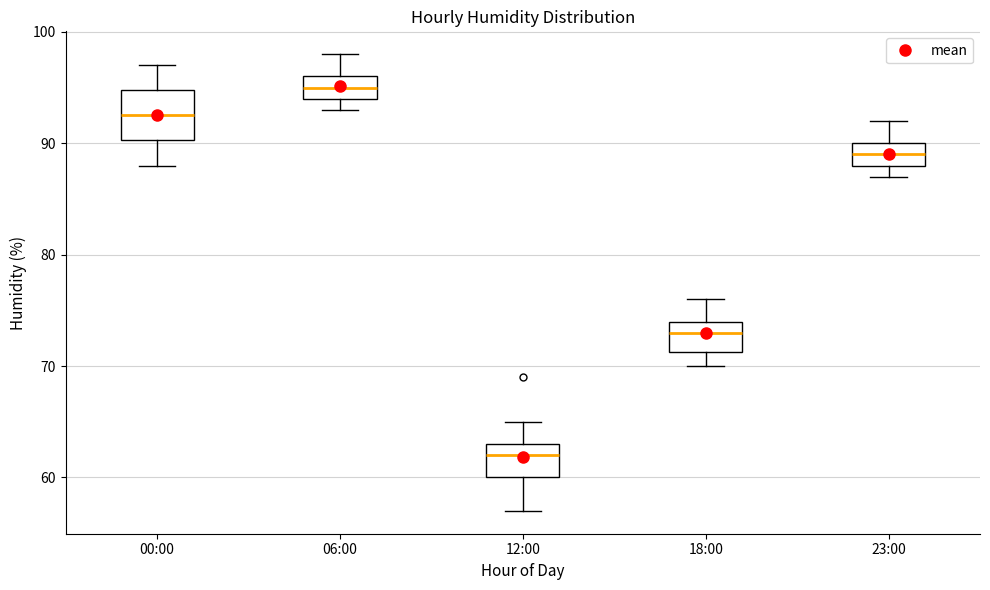

Reading left to right, read every box against the y-axis: the position of its median line, the range the box covers, and the ends of its whiskers. The values are not printed on the chart, so give them approximately, as read against the axis.

00:00: median 93, box 90 to 95, whiskers 88 to 97
06:00: median 95, box 94 to 96, whiskers 93 to 98
12:00: median 62, box 60 to 63, whiskers 57 to 65
18:00: median 73, box 71 to 74, whiskers 70 to 76
23:00: median 89, box 88 to 90, whiskers 87 to 92